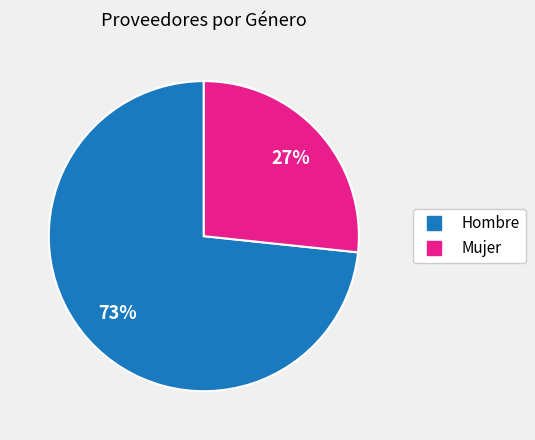

Does any single category account for the majority?

Yes